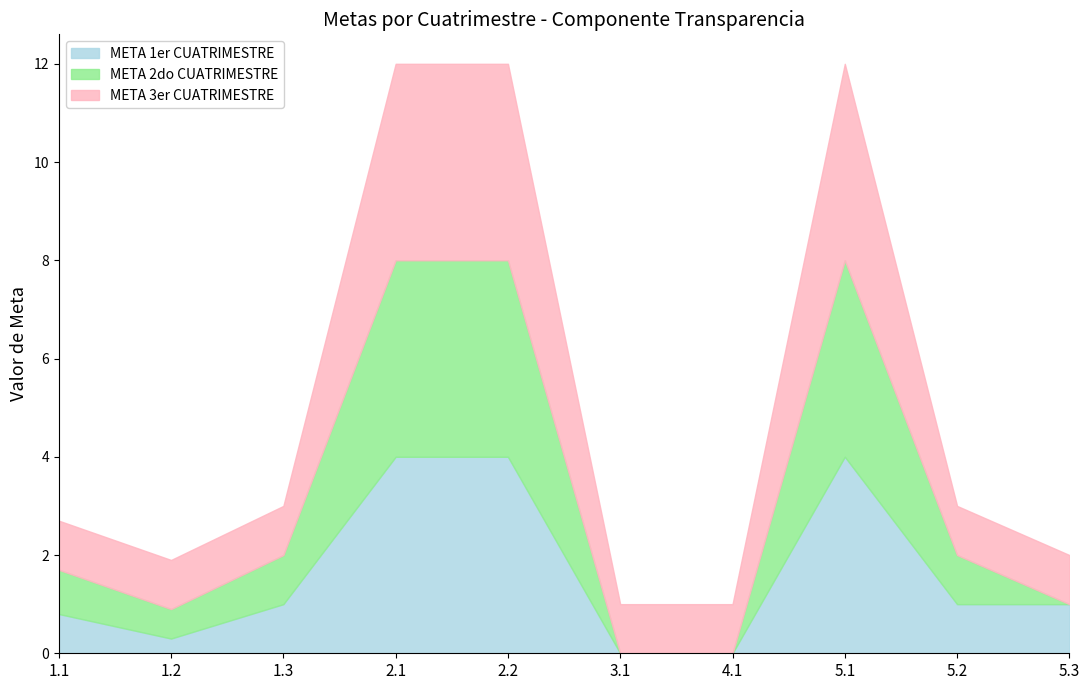

What is the difference between the maximum and minimum values in the META 3er CUATRIMESTRE series?

3.0